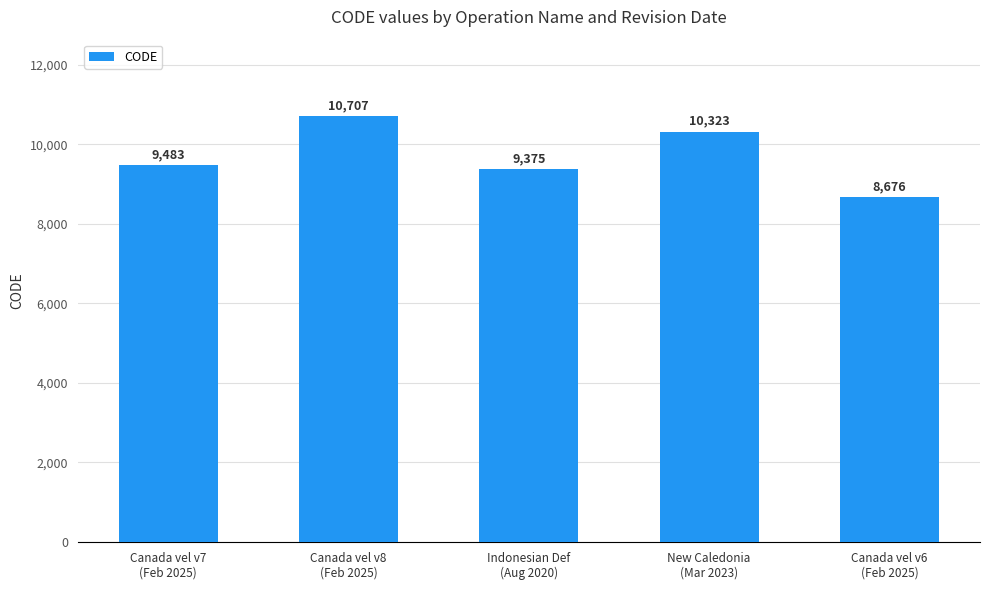

Which label corresponds to the smallest value in the chart?

Canada vel v6
(Feb 2025)